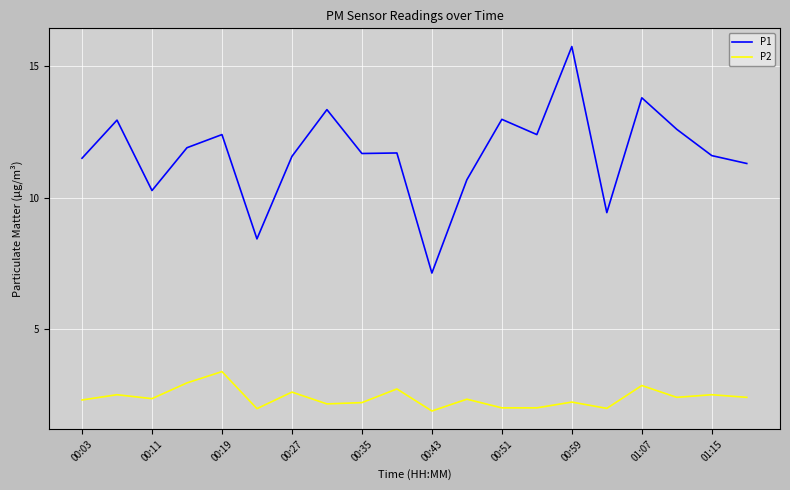

What is the lowest value of the P2 series?

1.9